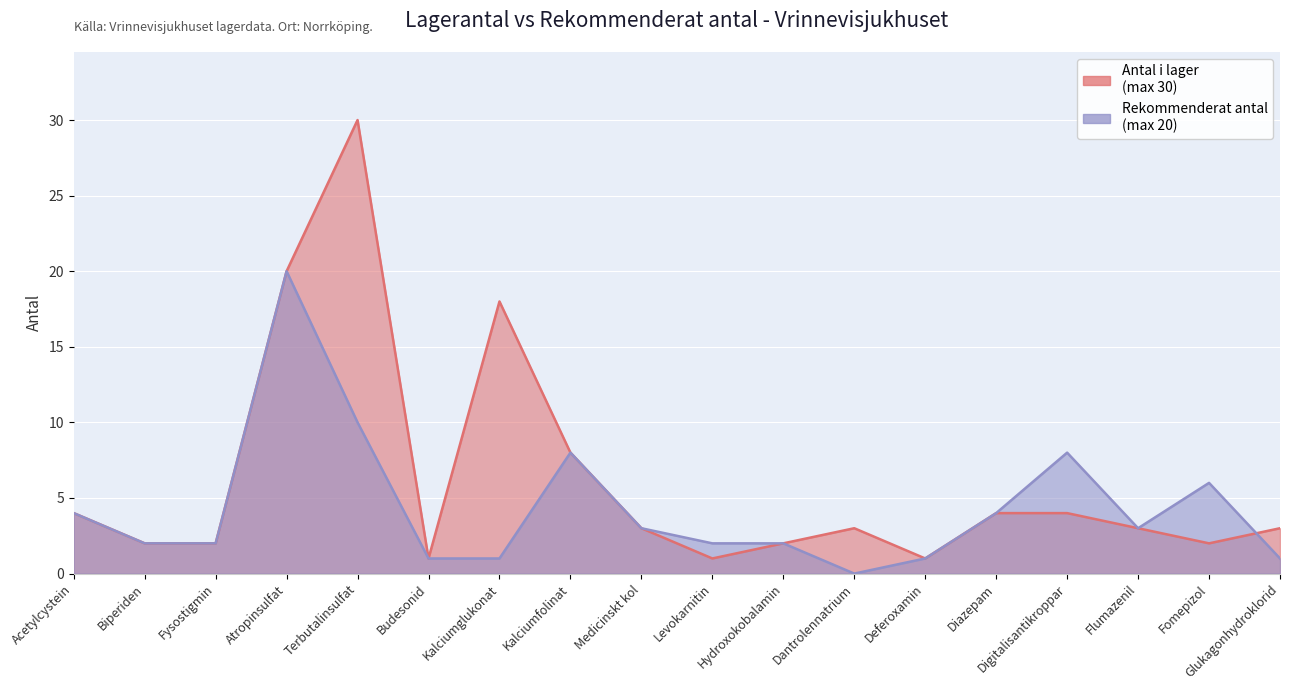

How many data points in Rekommenderat antal are less than 3?

9